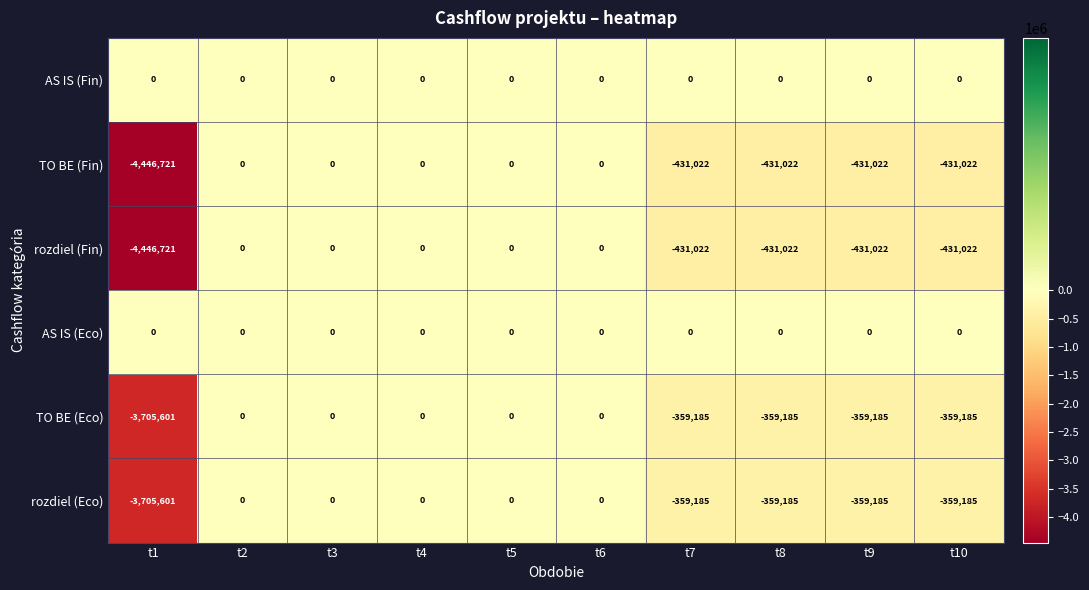

What is the total value across all series at t9?

-1580414